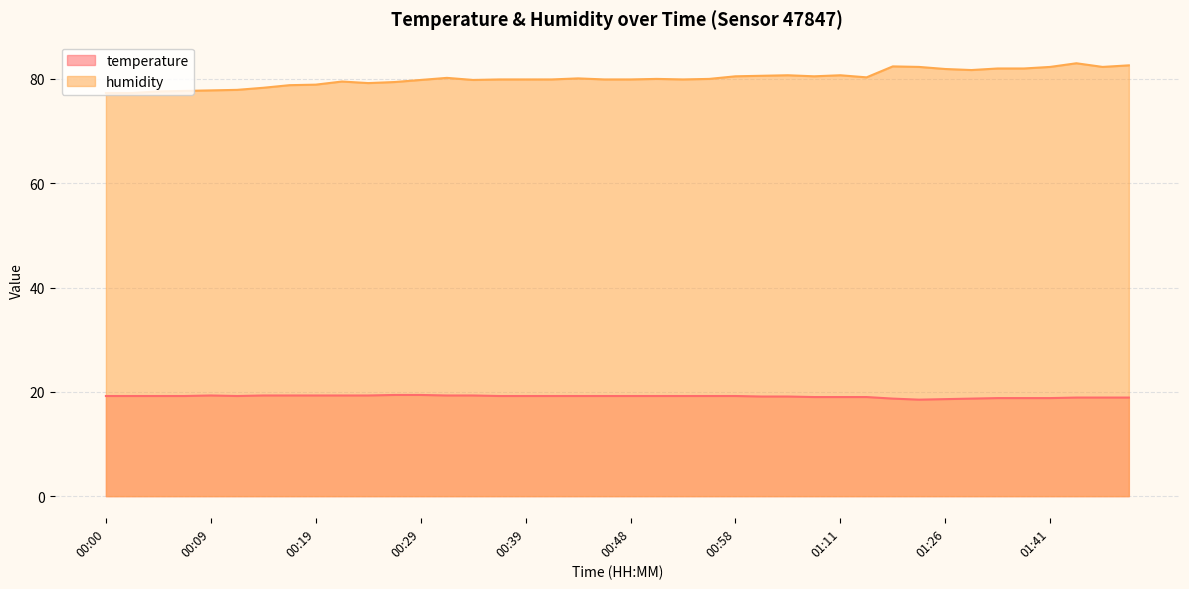

How many lines are shown in the chart?

2